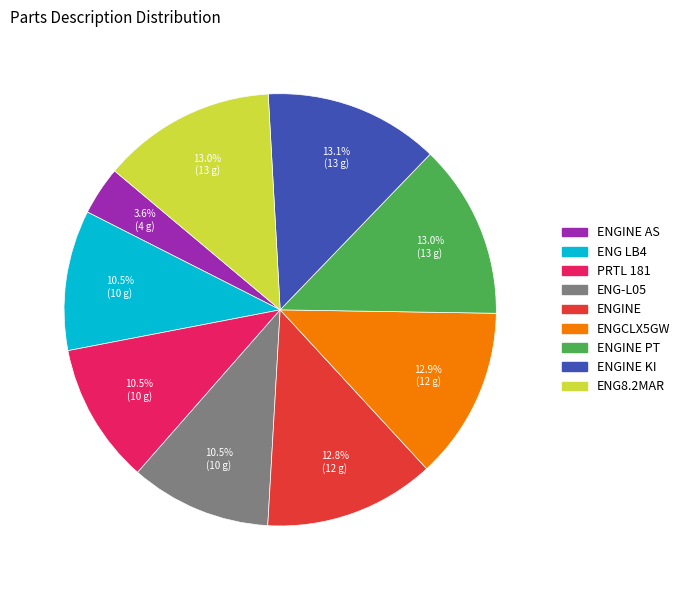

Is there any slice that represents more than half of the pie?

No